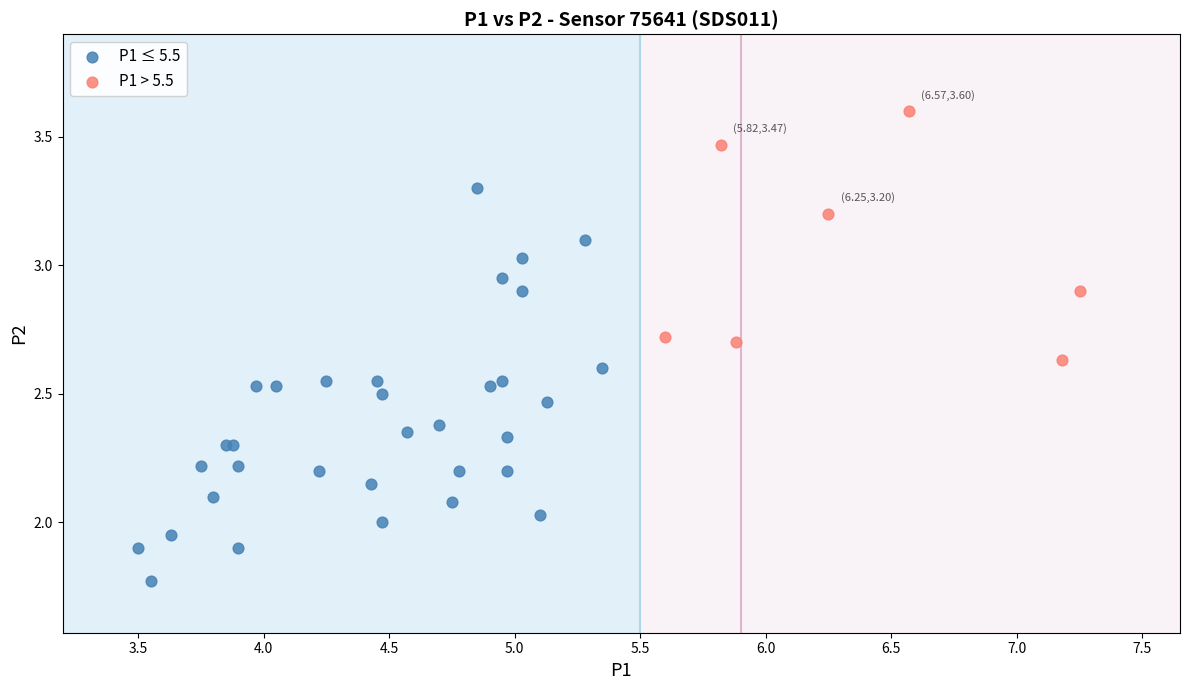

Which series contains the highest Y value?

P1 > 5.5